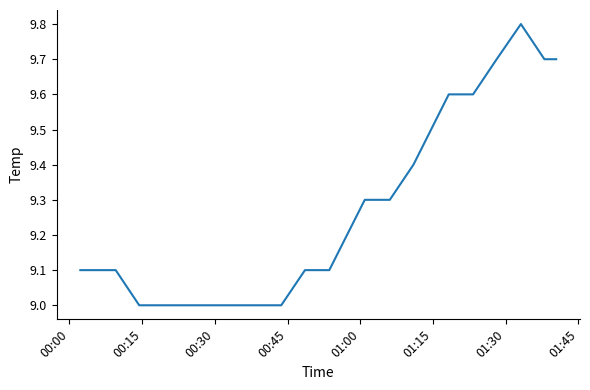

What is the difference between the maximum and minimum values?

0.8